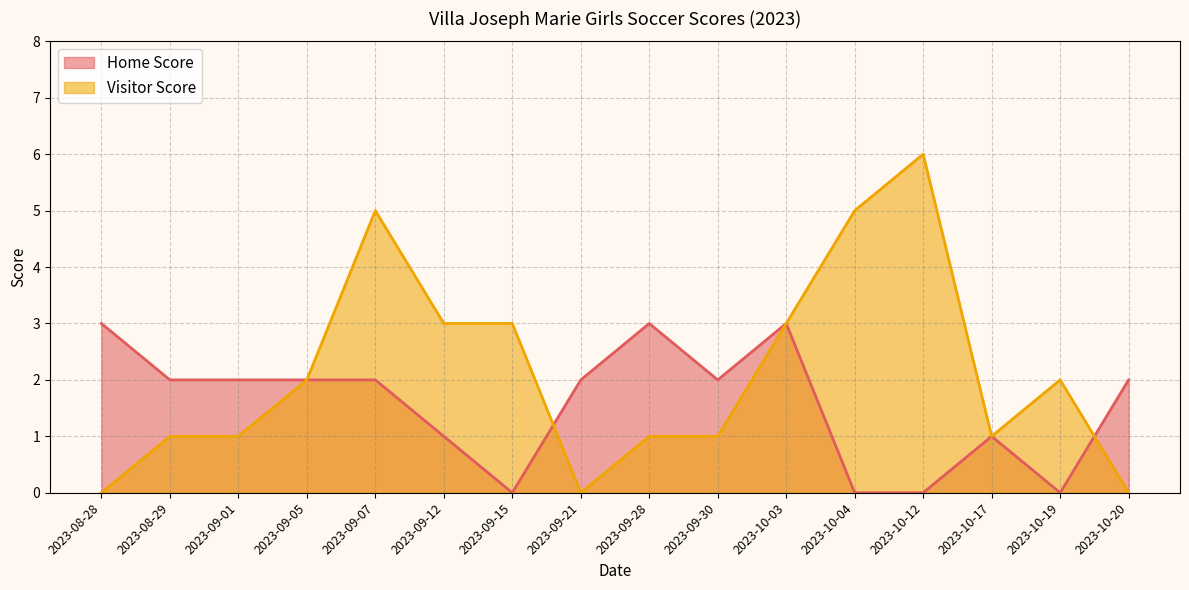

What is the maximum value shown in the chart?

6